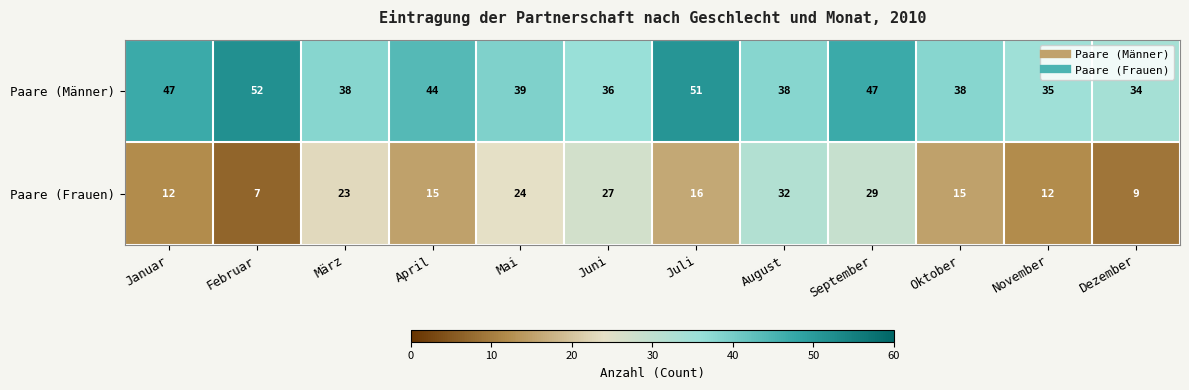

What is the smallest value displayed?

7